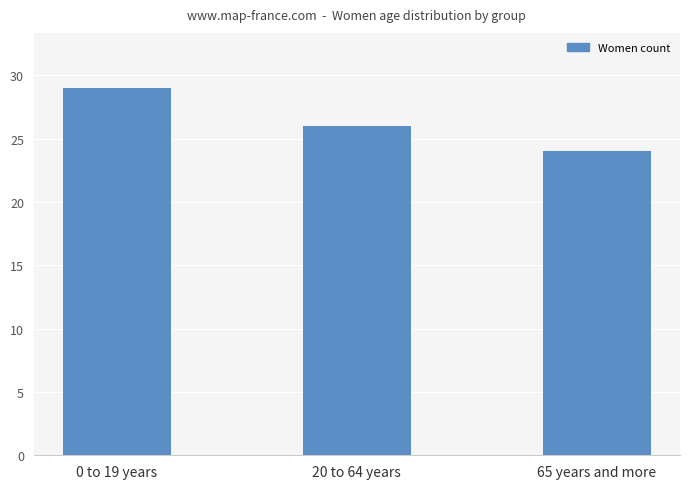

What position from the right is 0 to 19 years?

3